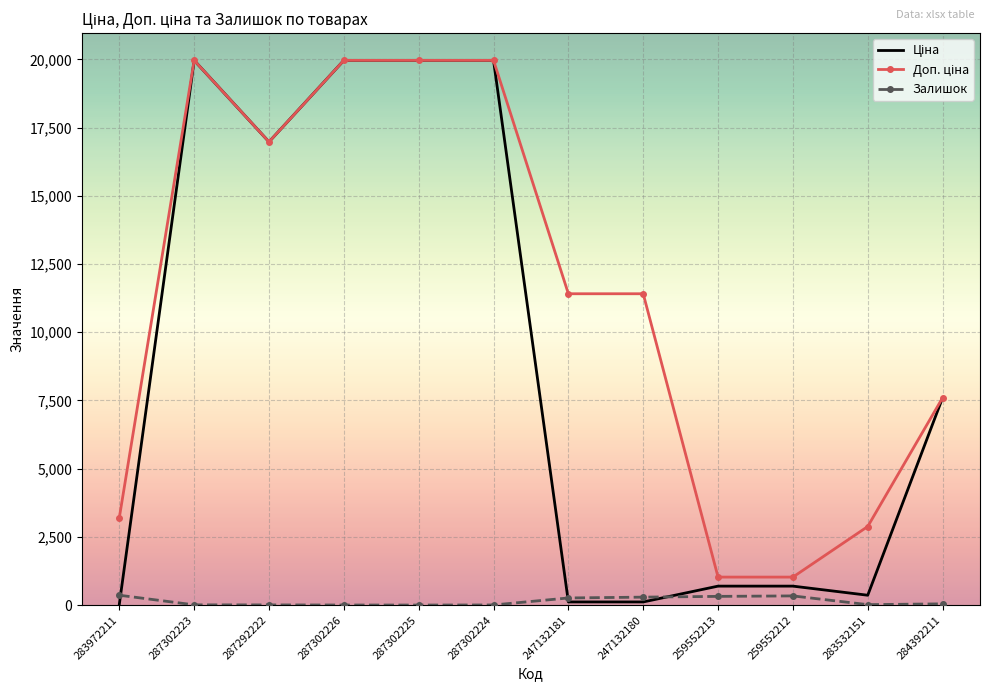

What is the difference between the highest and lowest values at 287292222?

16971.3